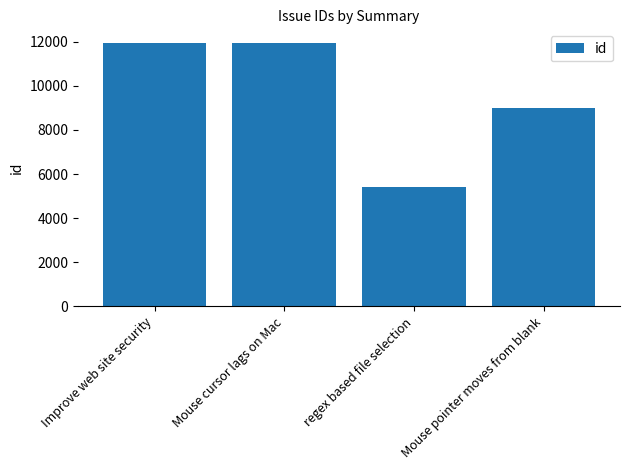

Where is the data nearest to the value 8687?

Mouse pointer moves from blank